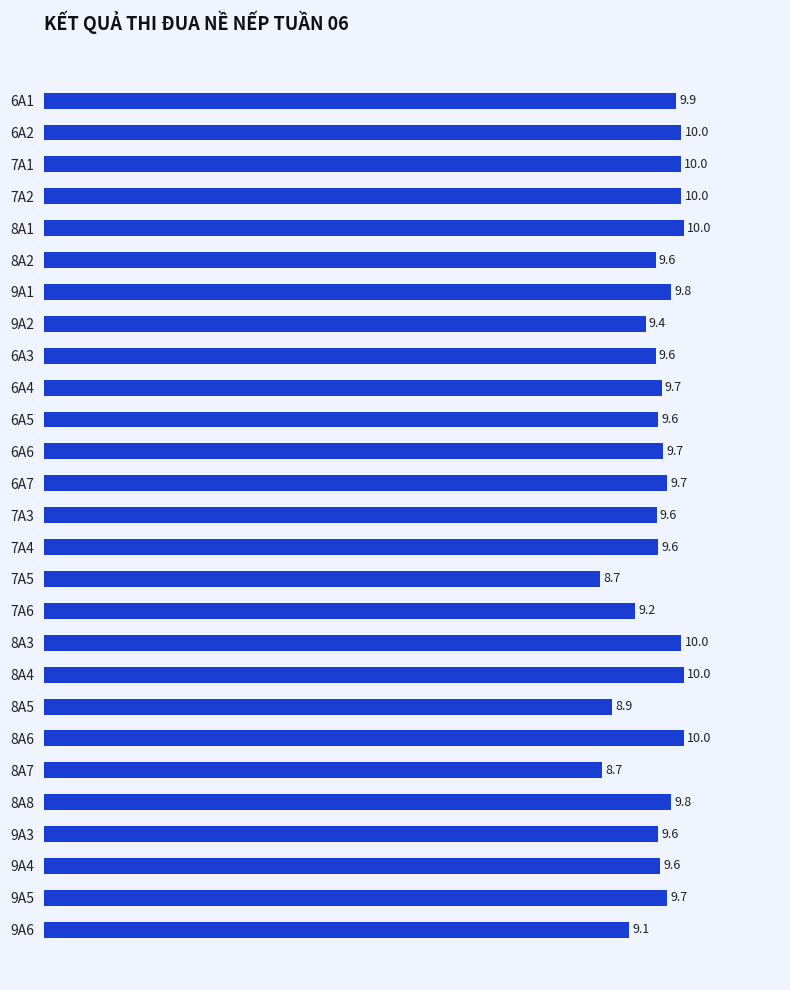

What is the smallest value displayed?

8.7